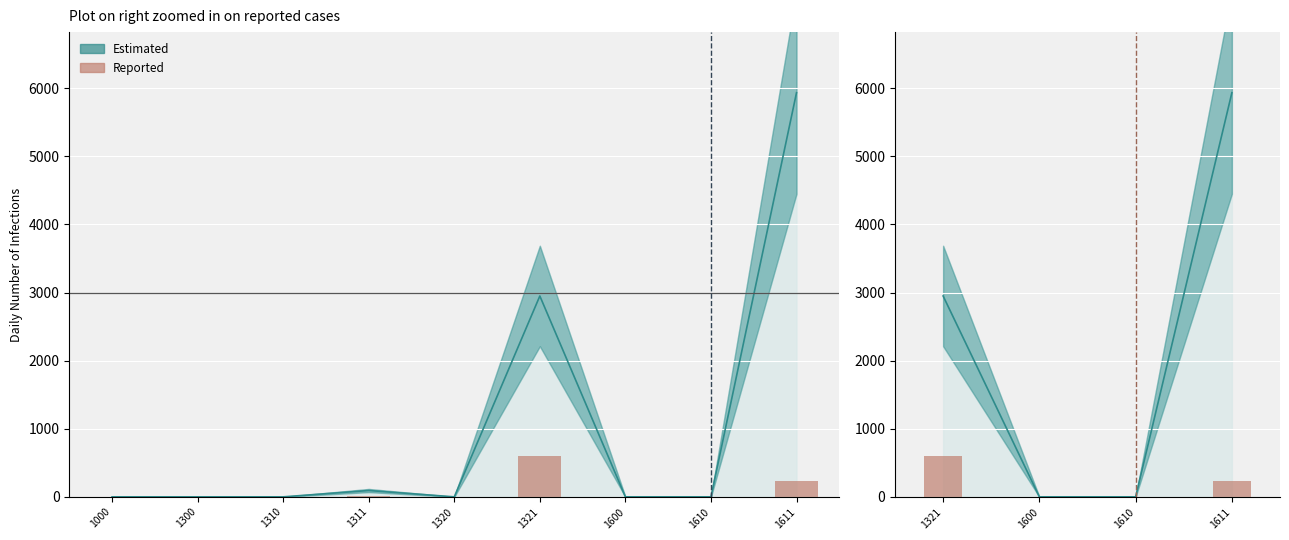

Does the chart contain stacked bars?

No